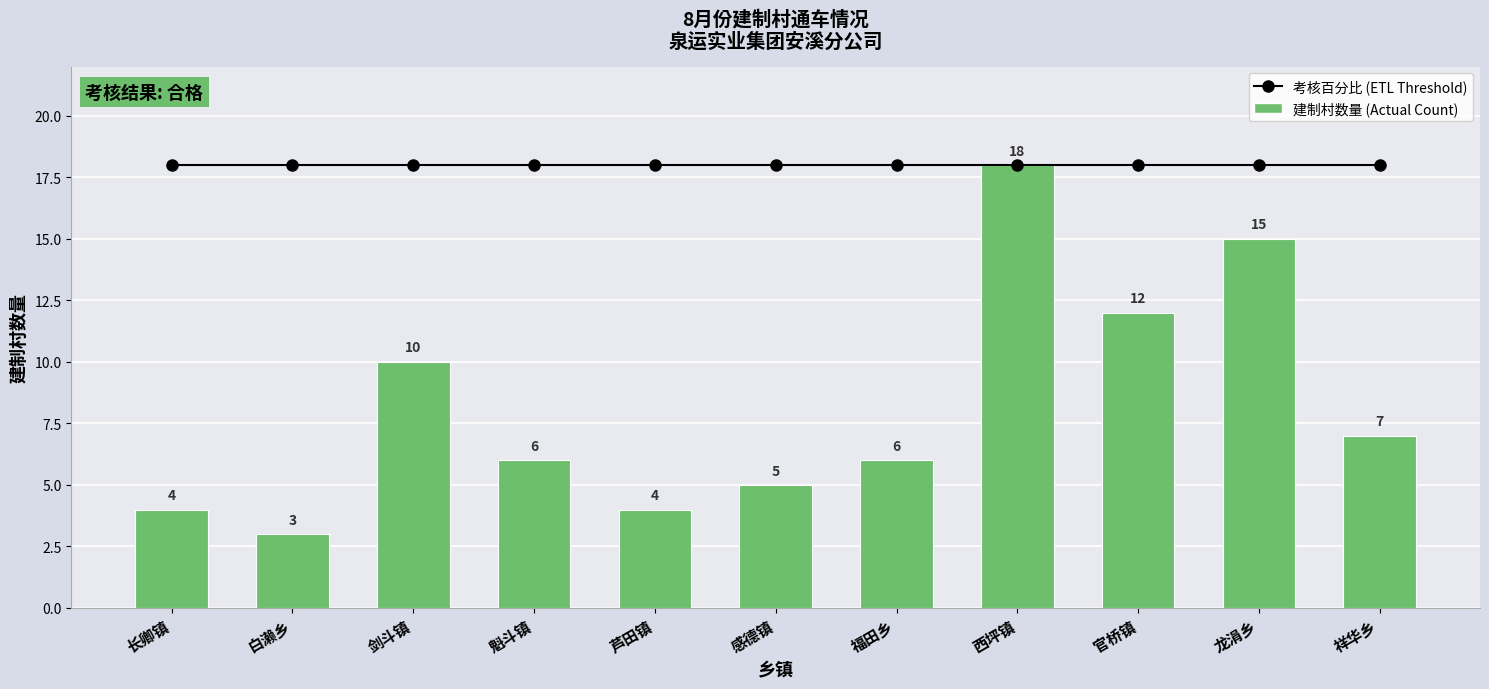

List the series in order of their peak value, lowest first.

考核百分比 (ETL Threshold), 建制村数量 (Actual Count)